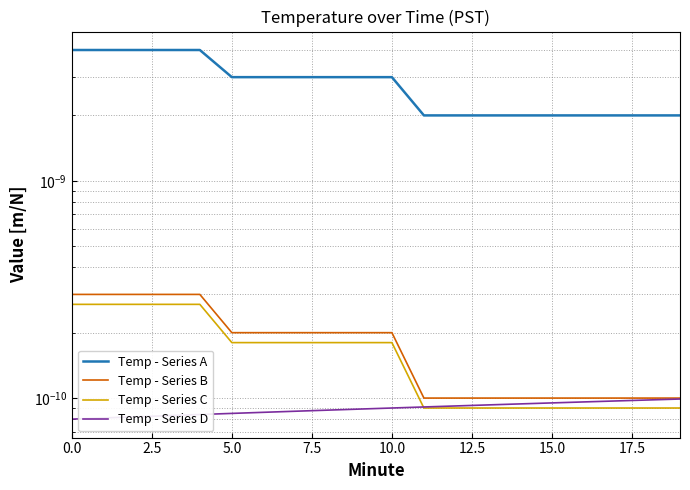

True or false: Temp - Series A and Temp - Series D intersect in this chart.

False